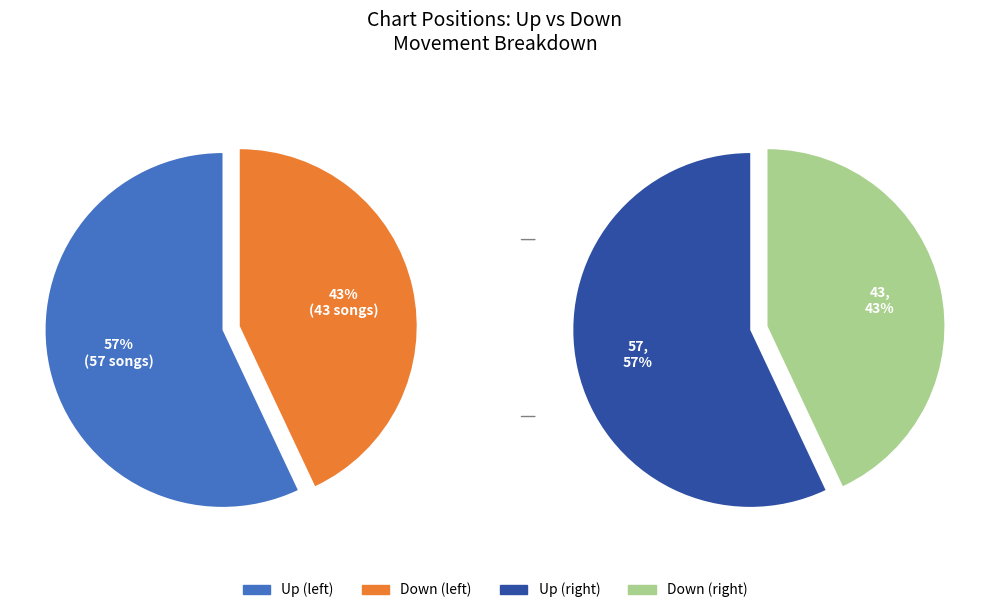

Combined, do down and up account for over 50%?

Yes